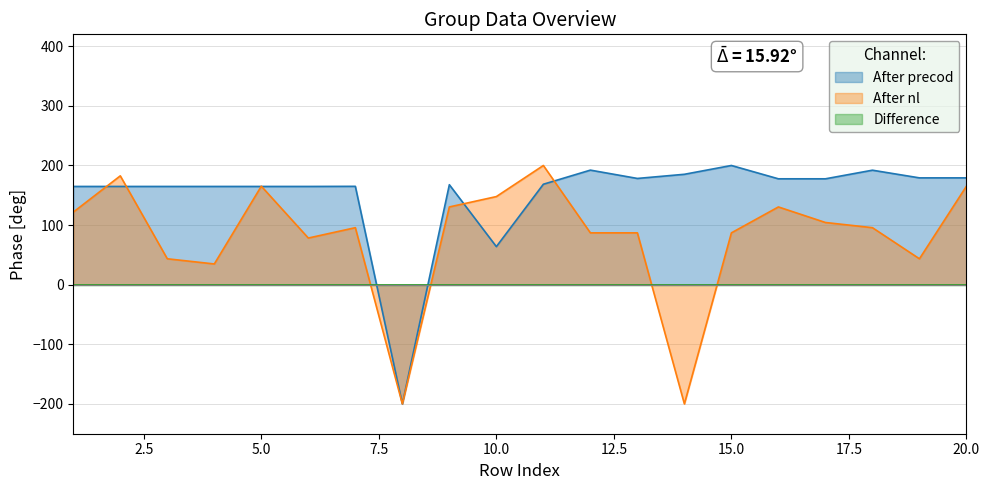

After their last crossing, which series has the higher values: After nl or After precod?

After precod